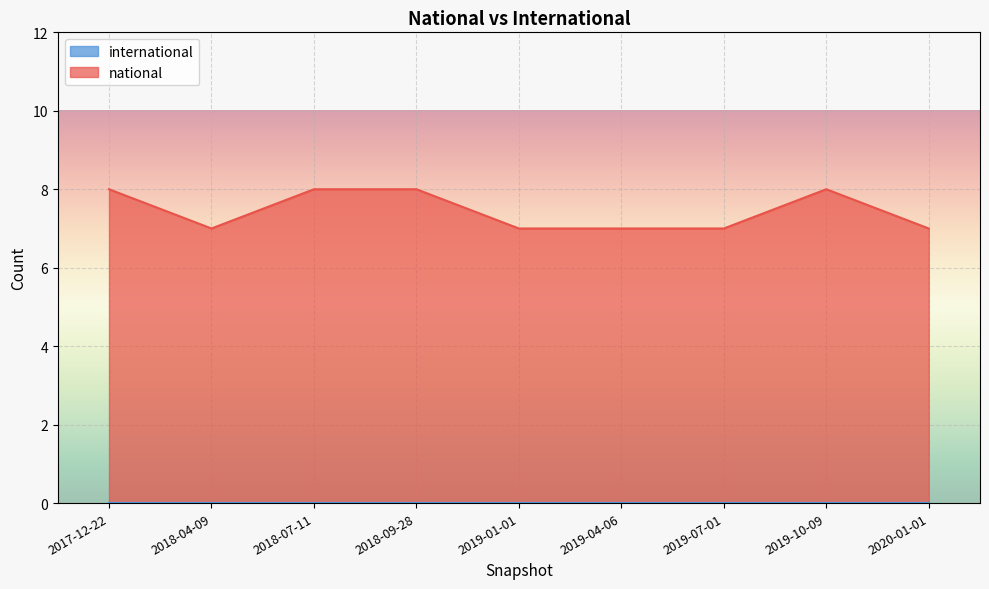

What is the difference between the second highest and second lowest values?

1